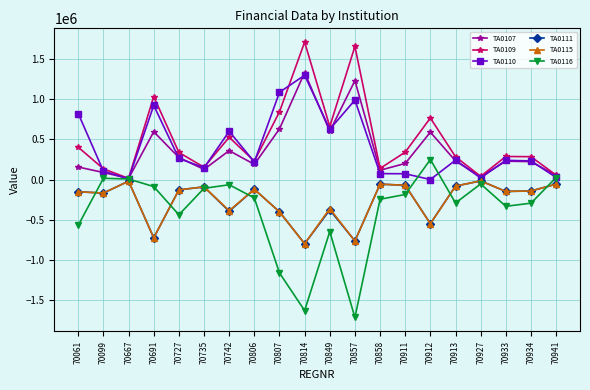

What is the sum of all TA0111 values?

-5256882